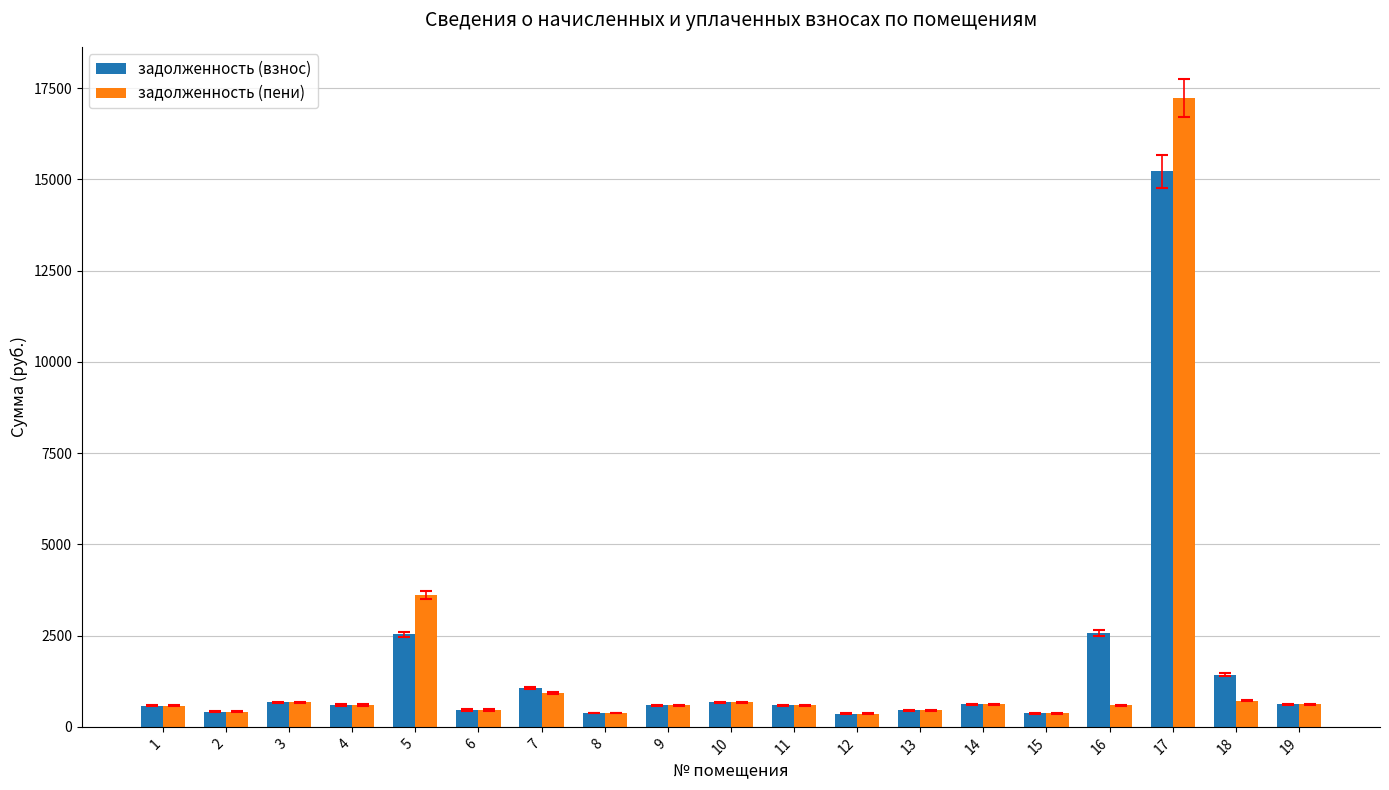

Is it true that задолженность (пени) equals 5646.5 at 5?

False